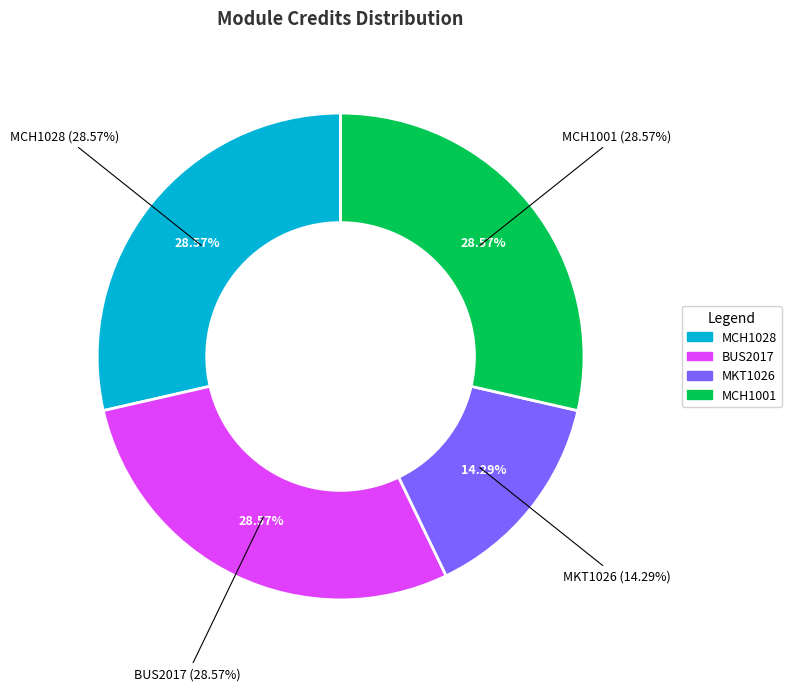

To the nearest percent, what is the difference between the MCH1028 and MKT1026 slice percentages?

14%